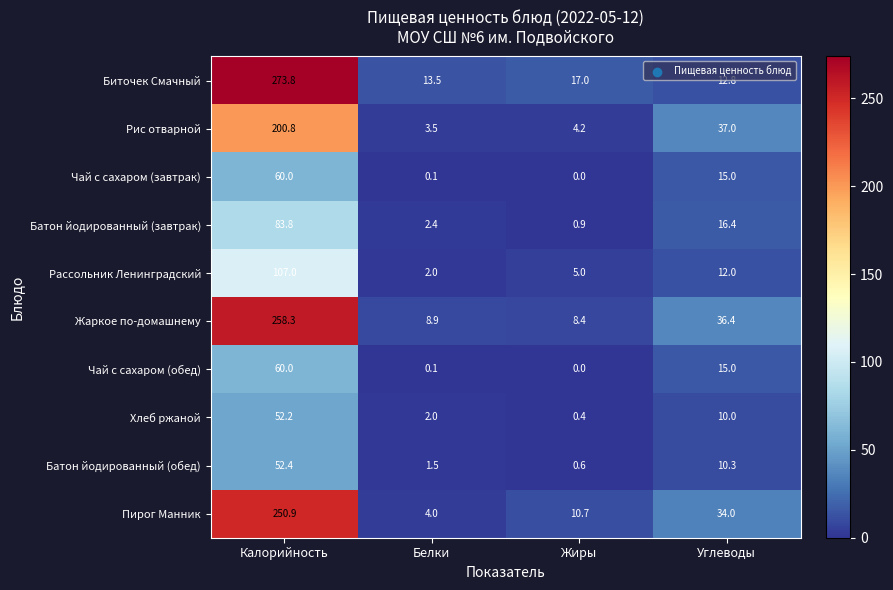

What is the average value of the Батон йодированный (обед) series?

16.2